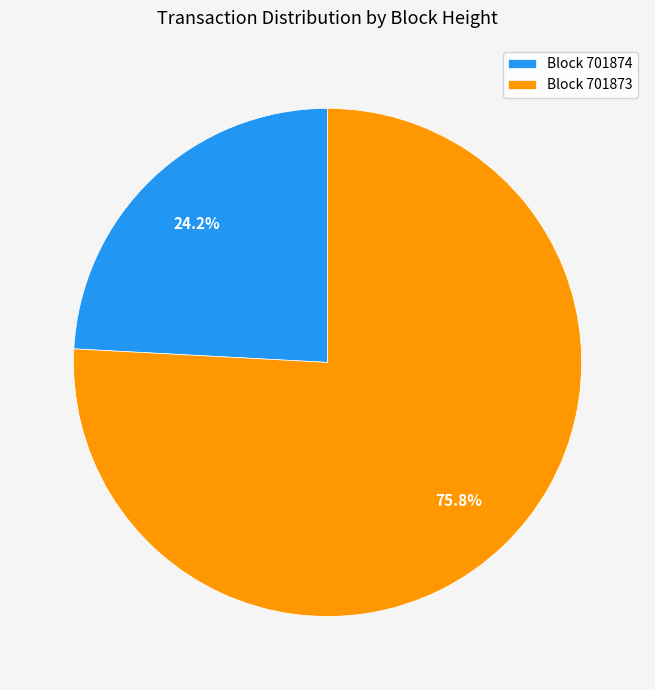

To the nearest percent, what is the difference between the largest and smallest slice percentages?

52%